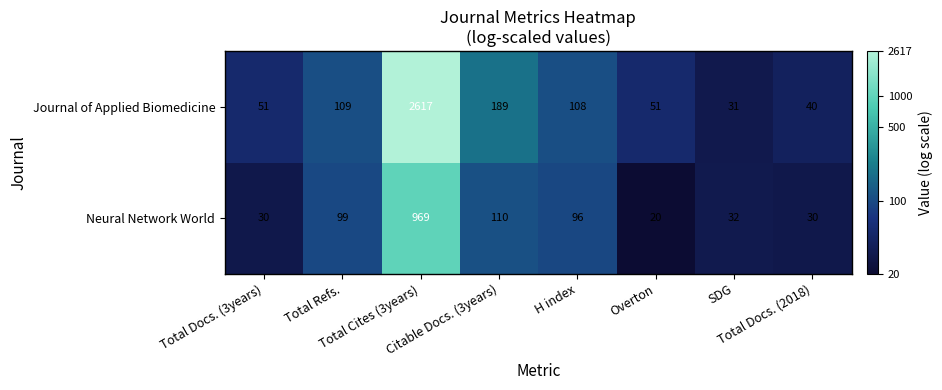

How many series are shown in this chart?

2